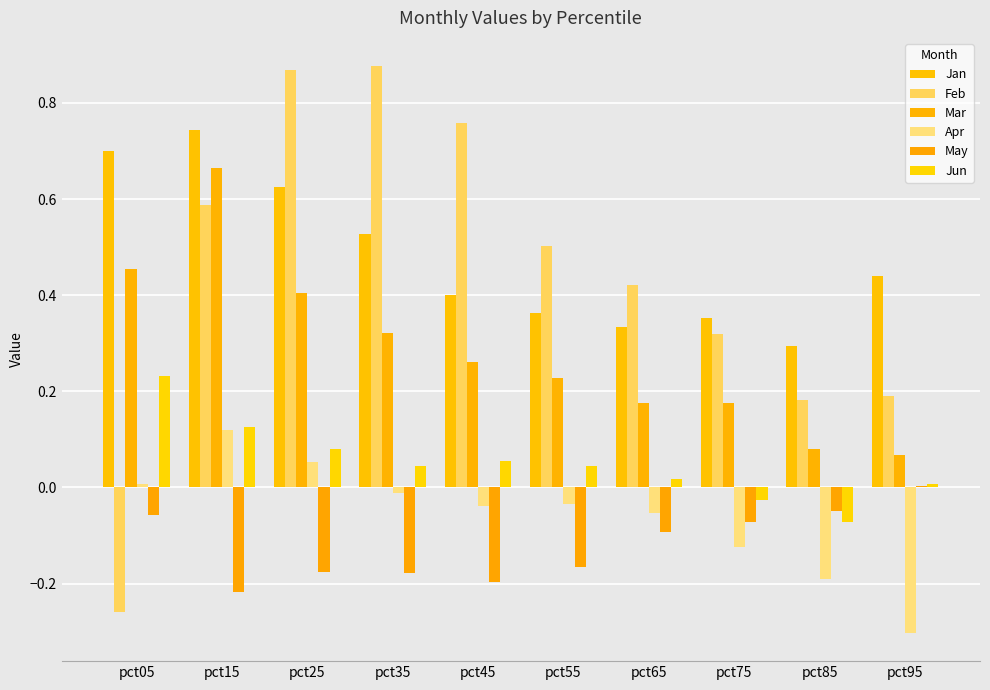

Where does the Apr series first go above 0?

pct05